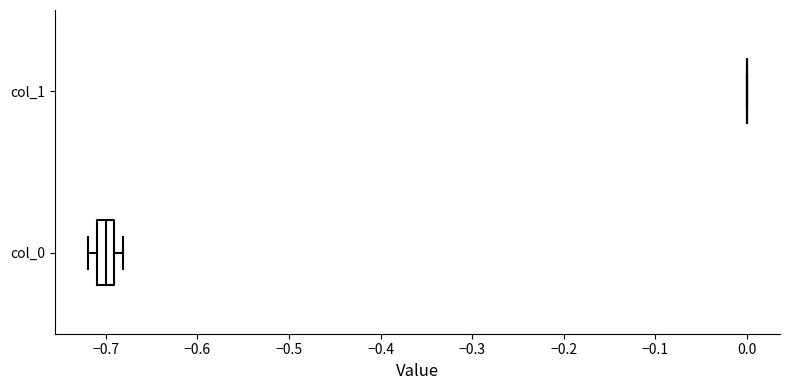

Where is the right edge of the box for col_0 on the x-axis? The values are not printed on the chart, so give them approximately, as read against the axis.

-0.69